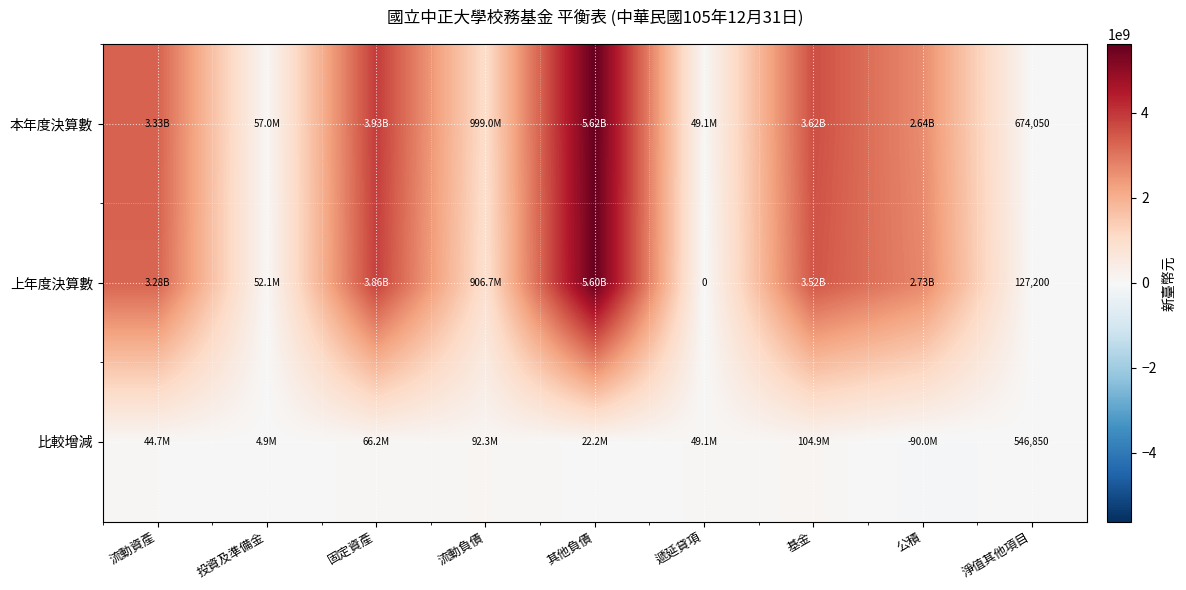

What is the total value across all series at 淨值其他項目?

1348100